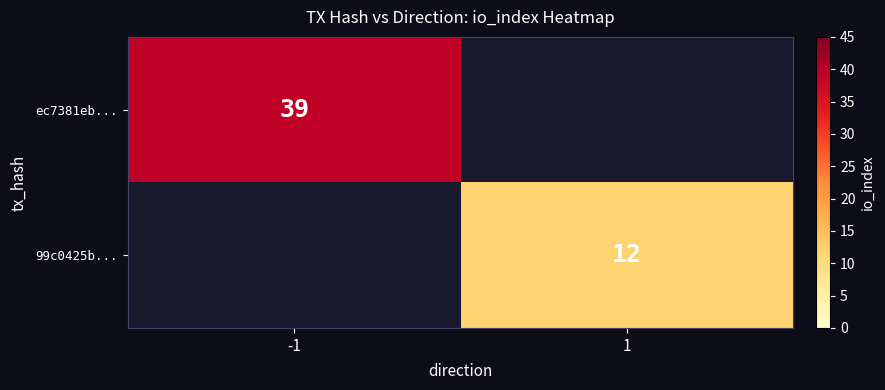

Is the value of ec7381eb... at -1 greater than the value of 99c0425b... at 1?

Yes